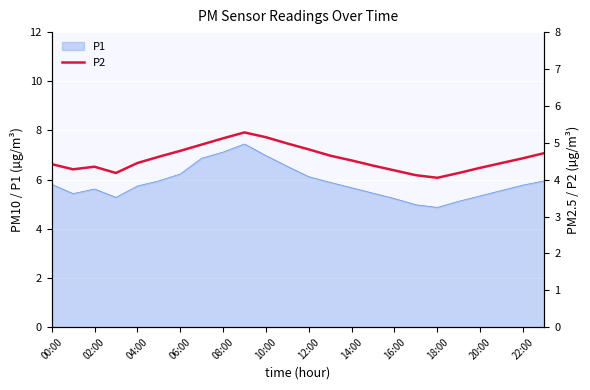

Is it true that P1 equals 5.6 at 02:00?

True